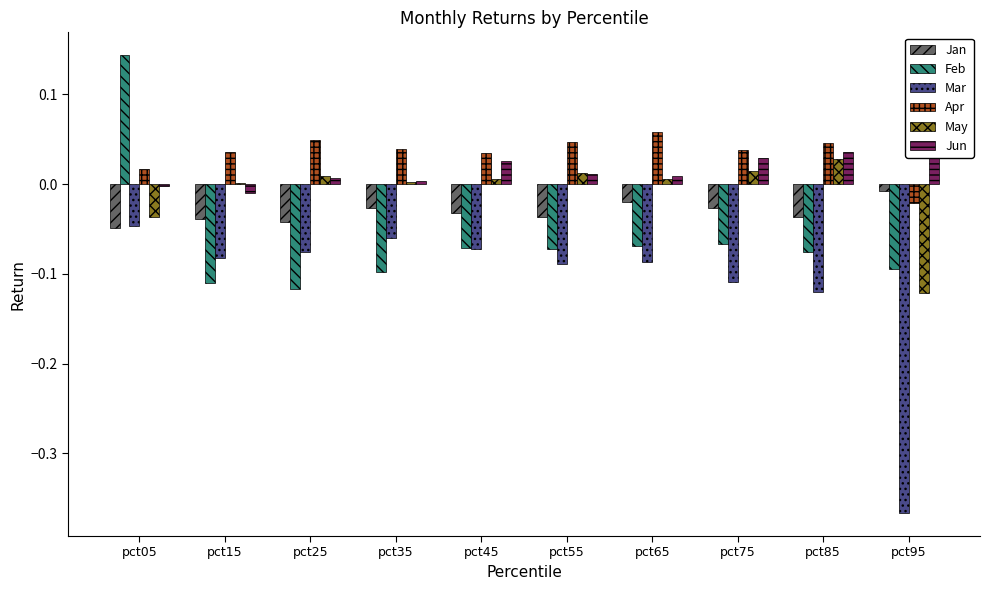

Which series has the largest range (max minus min)?

Mar